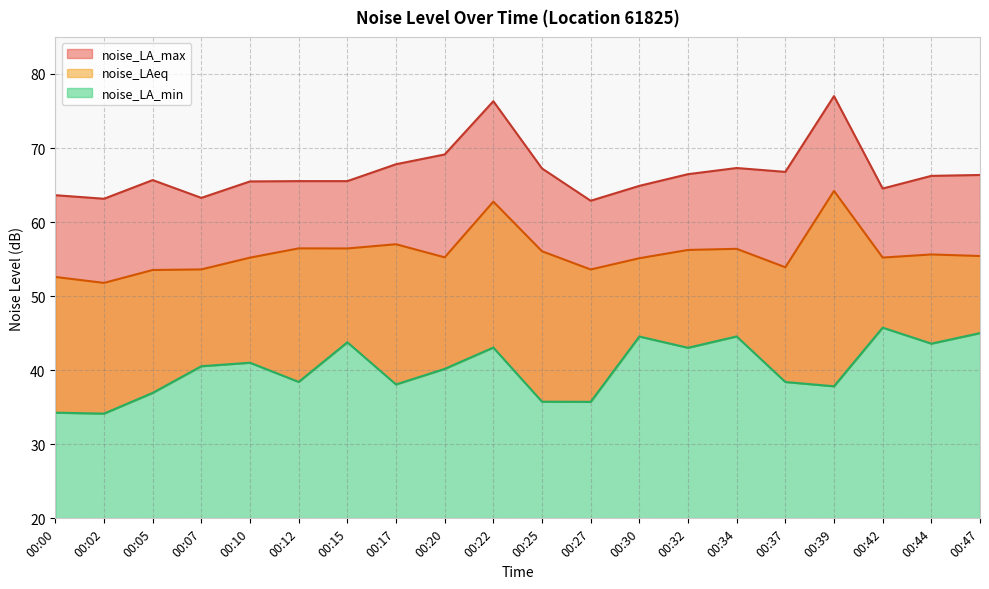

Rank the categories by noise_LA_min value from lowest to highest.

00:02, 00:00, 00:27, 00:25, 00:05, 00:39, 00:17, 00:37, 00:12, 00:20, 00:07, 00:10, 00:32, 00:22, 00:44, 00:15, 00:30, 00:34, 00:47, 00:42